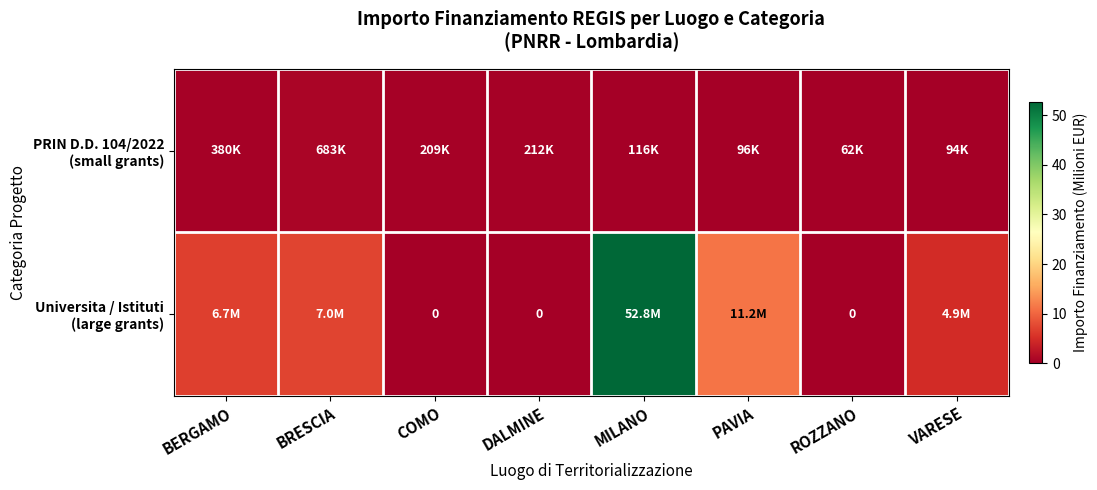

Between DALMINE and ROZZANO, which series saw the biggest shift?

PRIN D.D. 104/2022 (small grants)